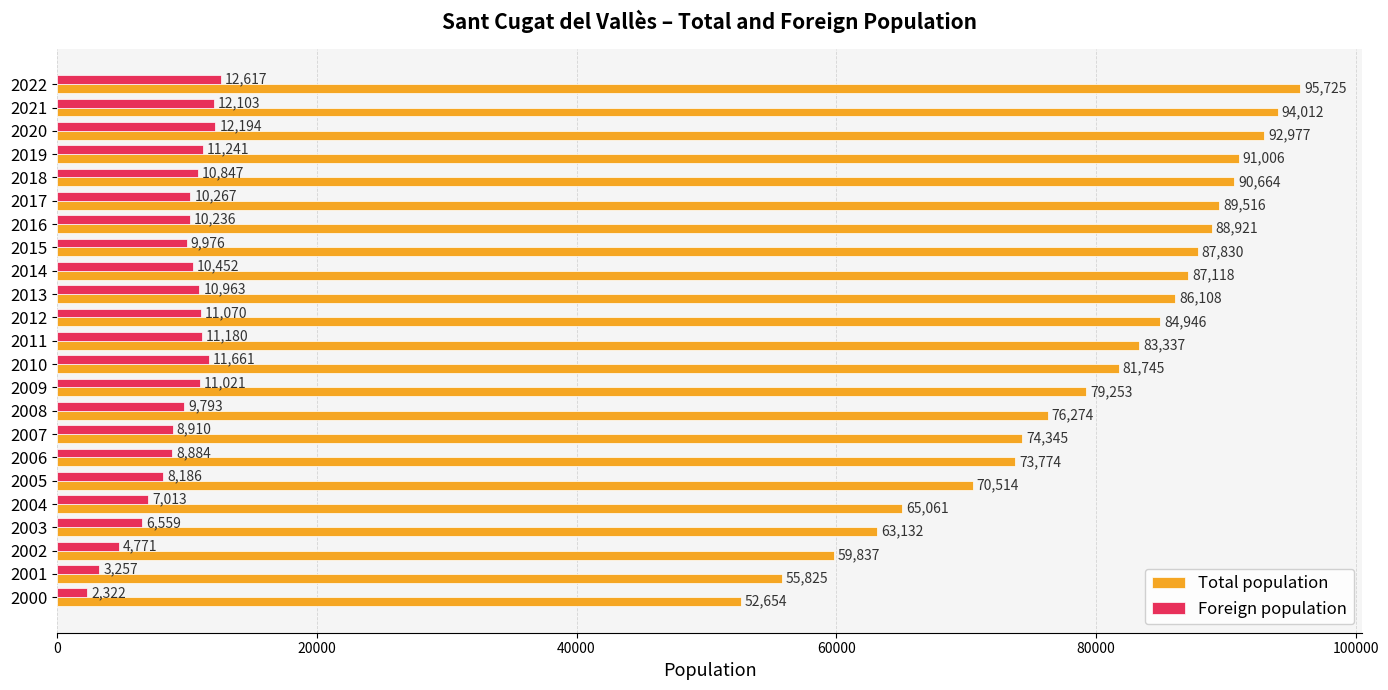

What is the difference between the highest and lowest values at 2007?

65435